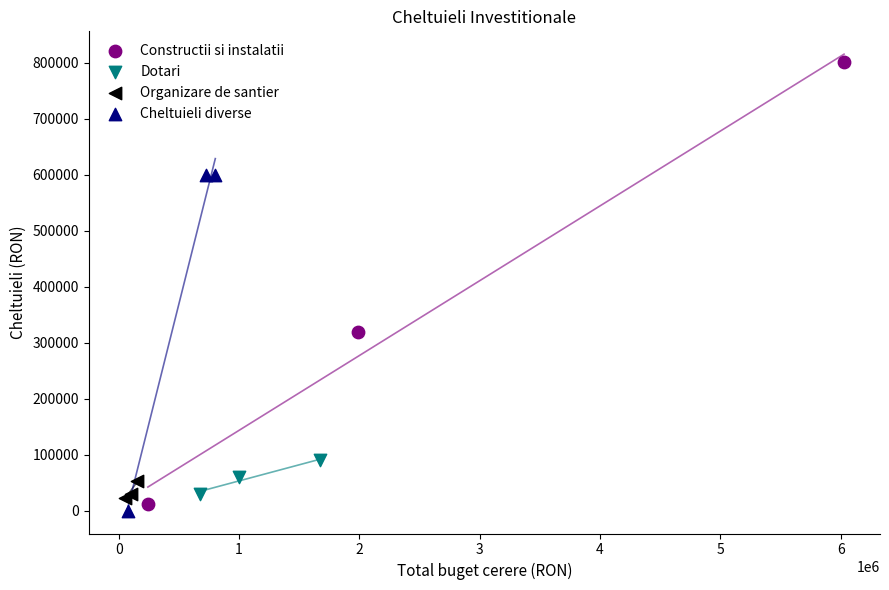

What are all the series names shown in the legend?

Constructii si instalatii, Dotari, Organizare de santier, Cheltuieli diverse